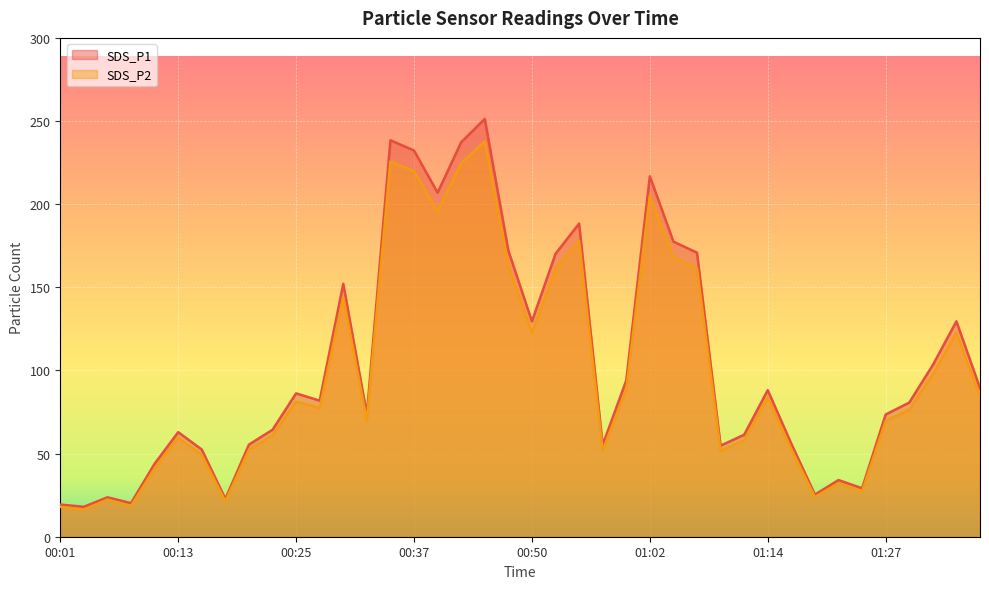

Which category has the highest value across all series?

00:45